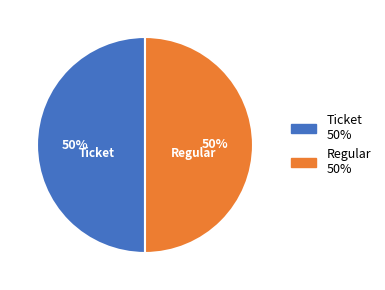

Is the sum of Regular and Ticket greater than half?

Yes